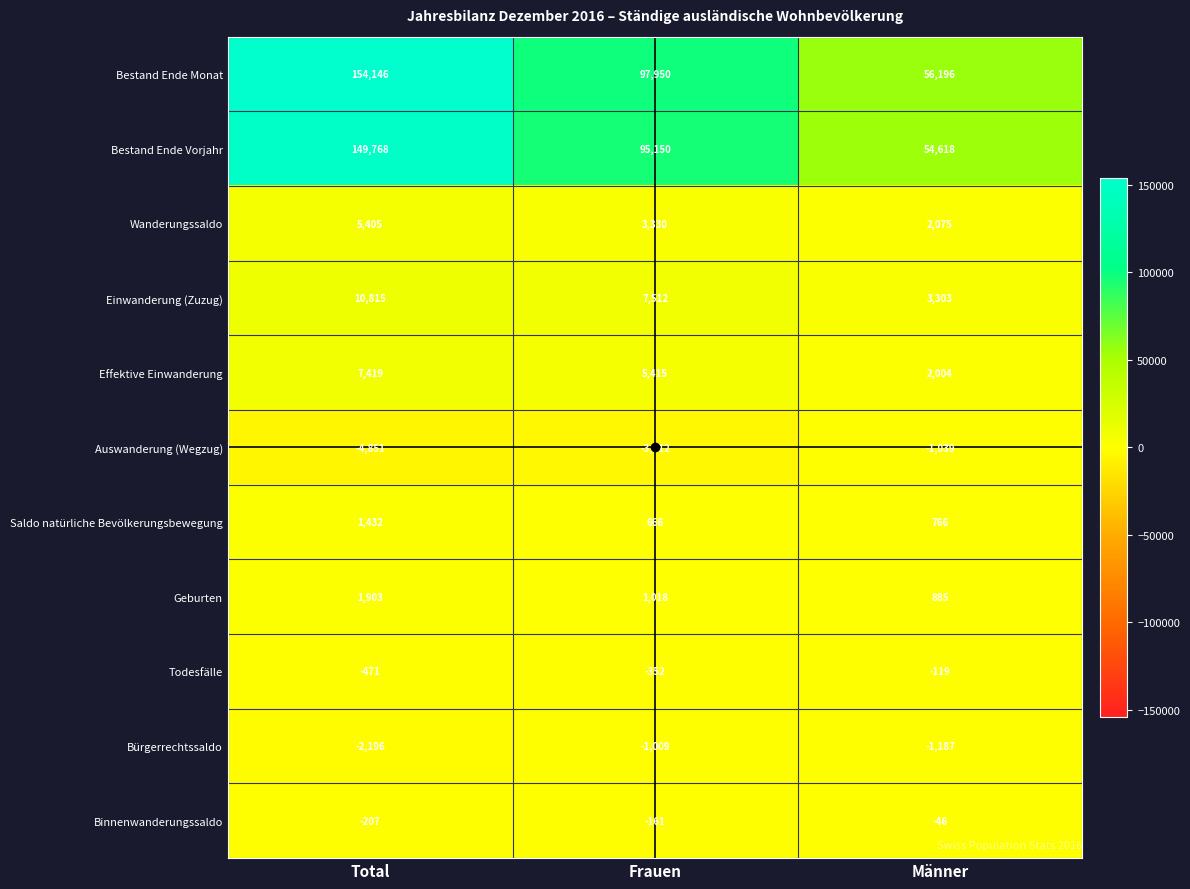

List the series in order of their peak value, lowest first.

Auswanderung (Wegzug), Bürgerrechtssaldo, Todesfälle, Binnenwanderungssaldo, Saldo natürliche Bevölkerungsbewegung, Geburten, Wanderungssaldo, Effektive Einwanderung, Einwanderung (Zuzug), Bestand Ende Vorjahr, Bestand Ende Monat